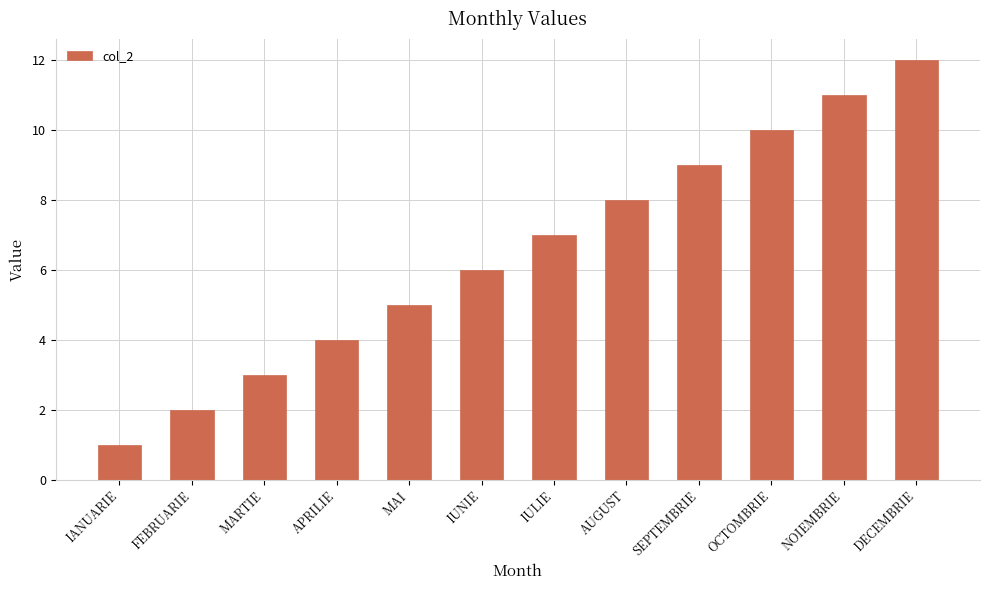

Which label corresponds to the smallest value in the chart?

IANUARIE